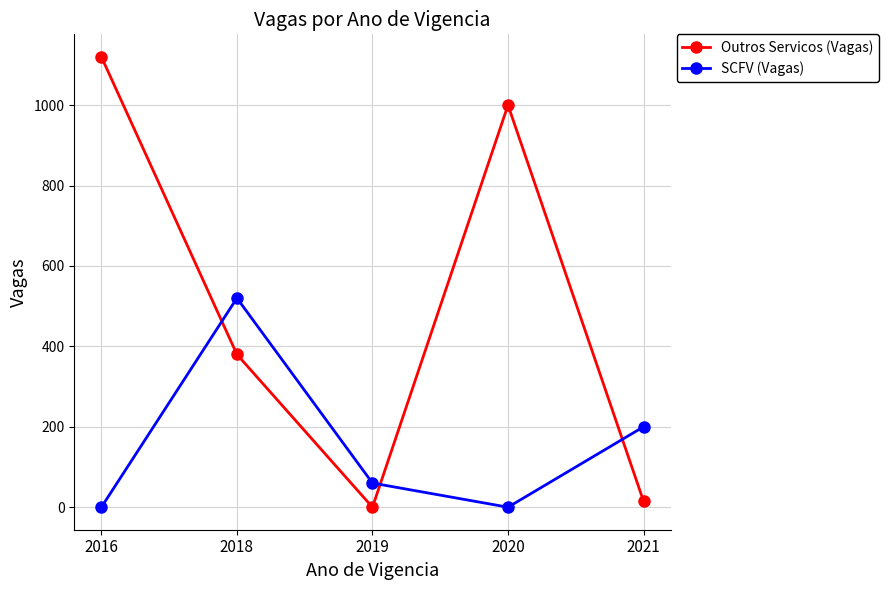

Does the chart have visible grid lines?

Yes